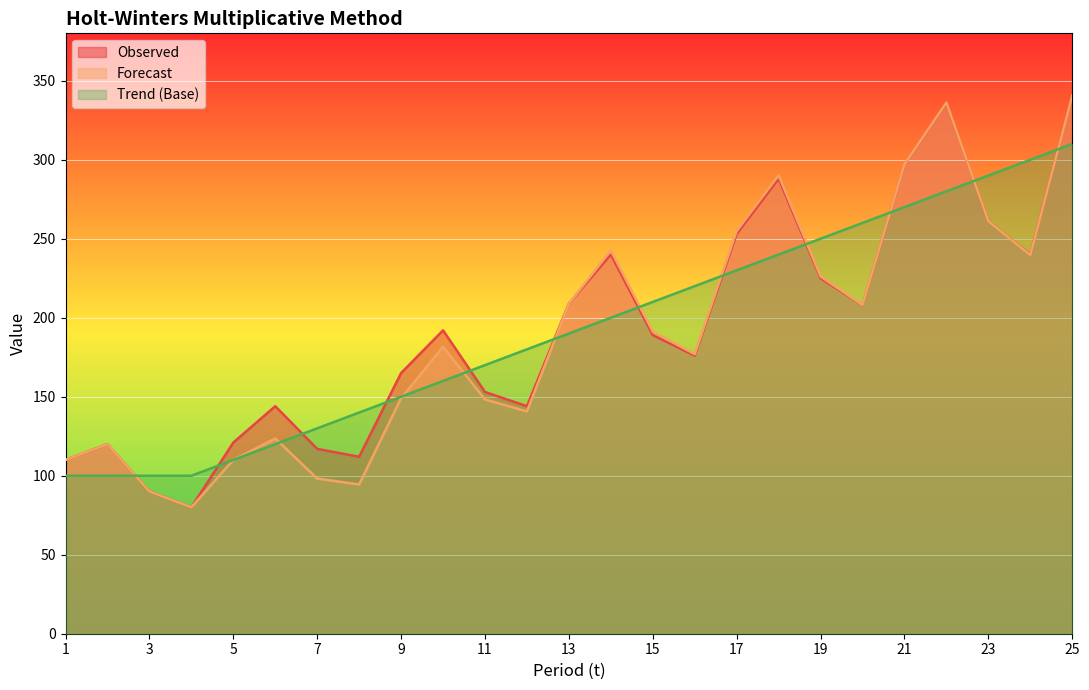

What is the maximum value for Observed?

341.0